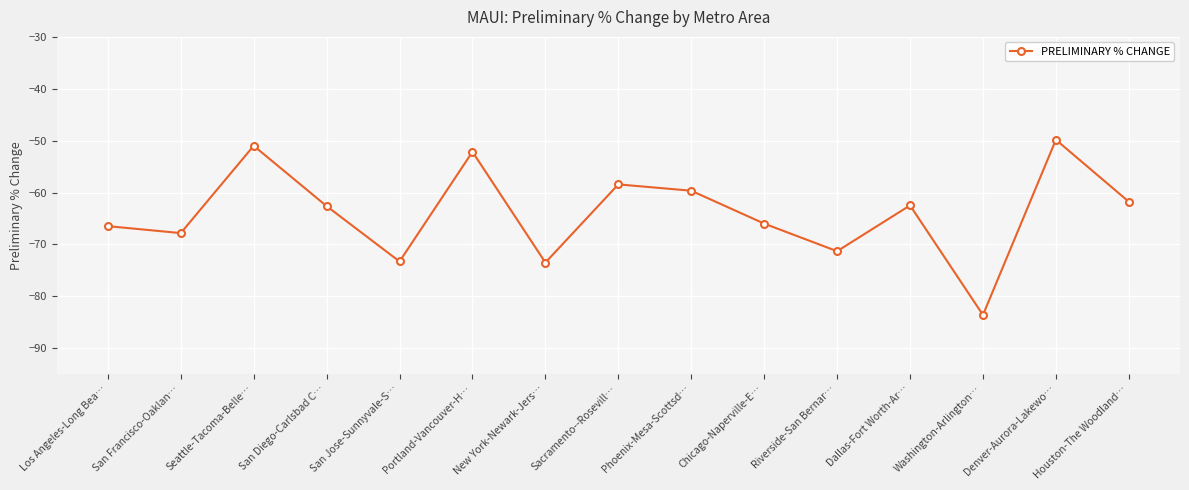

How many points are higher than both their immediate neighbors (excluding endpoints)?

5